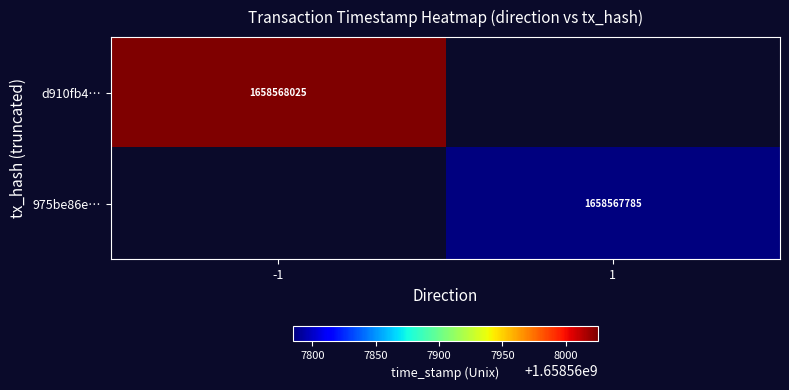

The 975be86e… series shows 1658567785 at 1. True or false?

True